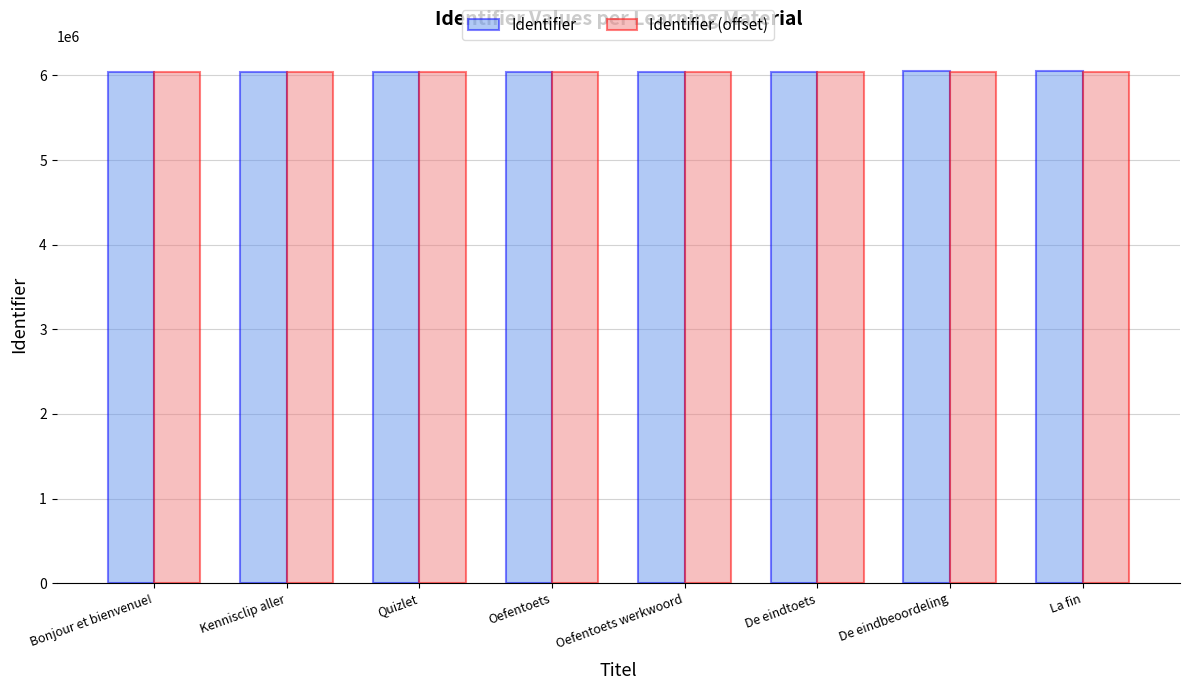

The Identifier (offset) series shows 1805208 at De eindtoets. True or false?

False